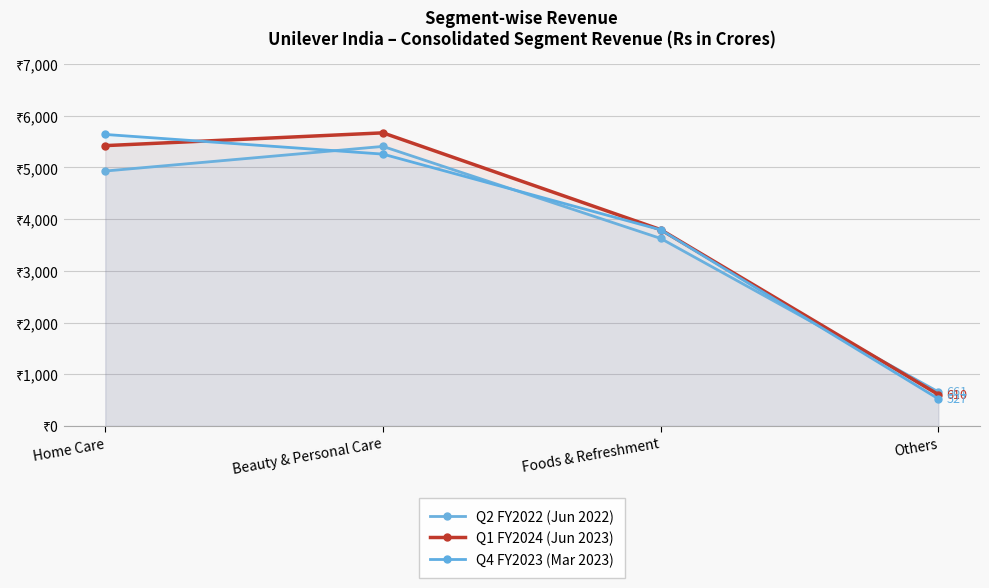

What value does the Q1 FY2024 (Jun 2023) series have at Foods & Refreshment?

3797